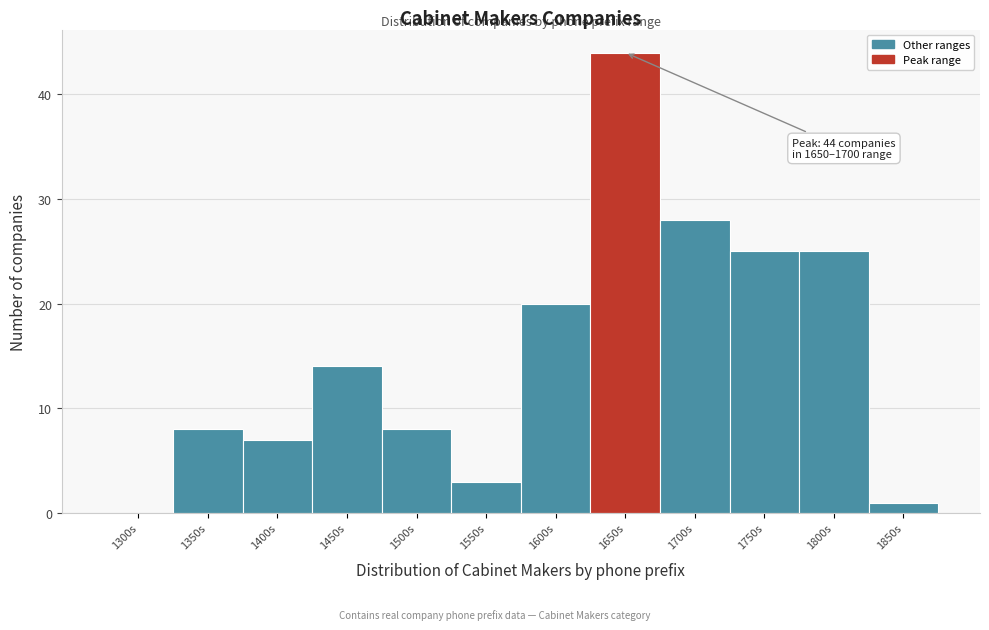

Reading left to right, list all the values displayed in this chart.

1300s=0	1350s=8	1400s=7	1450s=14	1500s=8	1550s=3	1600s=20	1650s=44	1700s=28	1750s=25	1800s=25	1850s=1